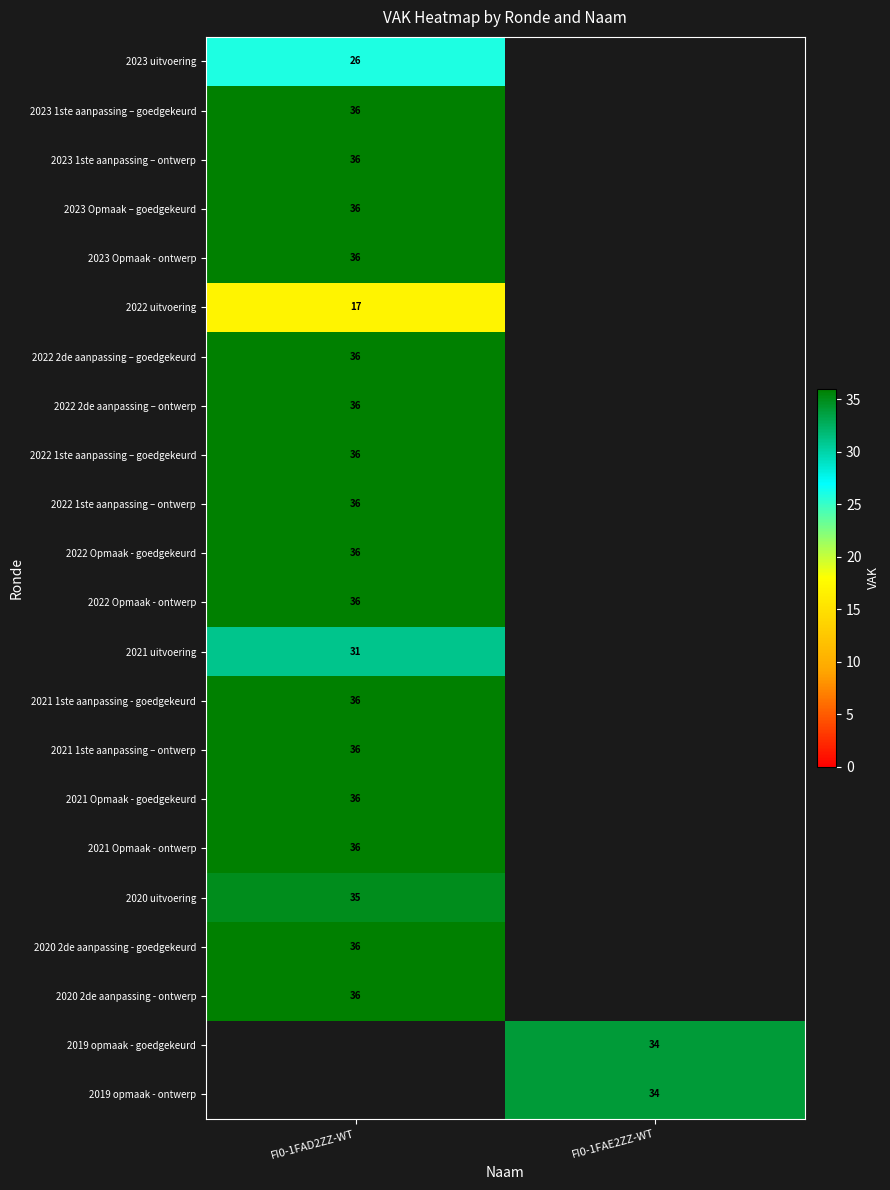

True or false: 2023 1ste aanpassing – ontwerp has a value of 17 at FI0-1FAD2ZZ-WT.

False